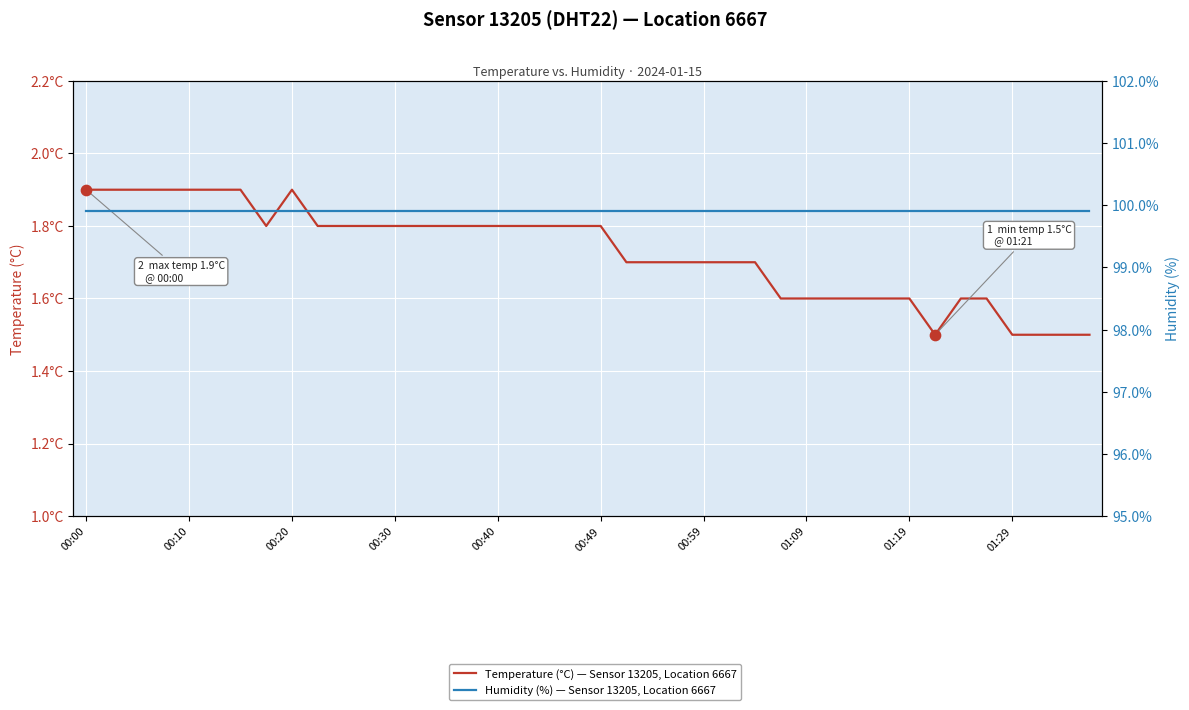

At how many categories does at least one series exceed 82?

40